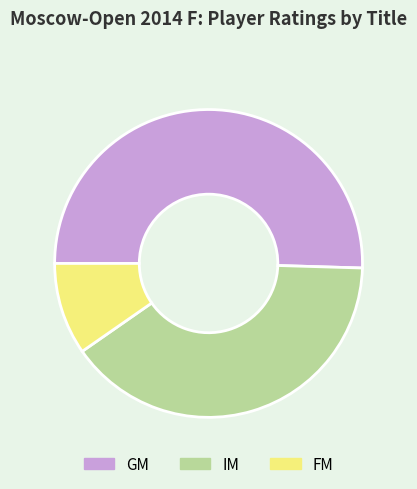

Which category has the biggest portion of the pie?

GM